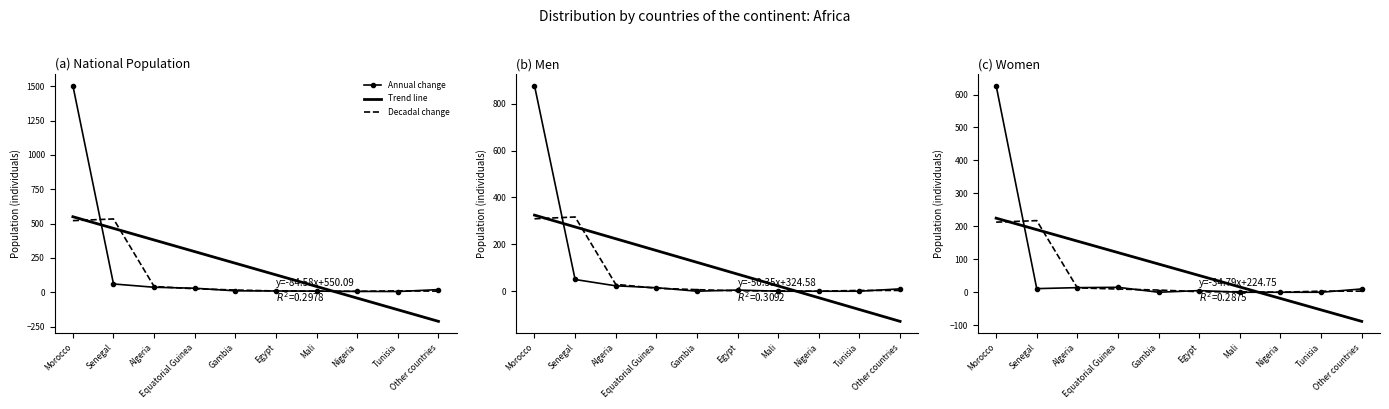

What value does the Trend line series have at Equatorial Guinea?

120.4